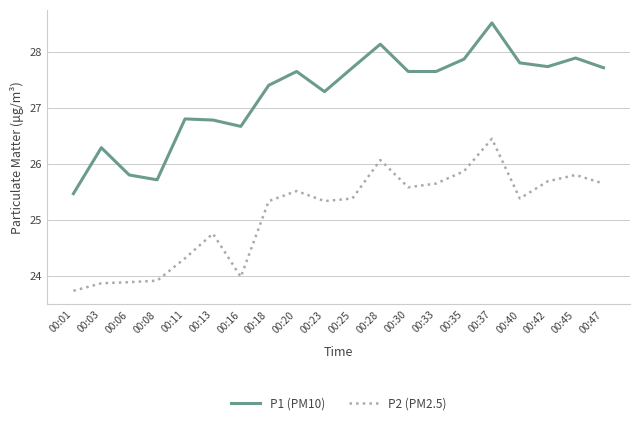

What are all the series names shown in the legend?

P1 (PM10), P2 (PM2.5)